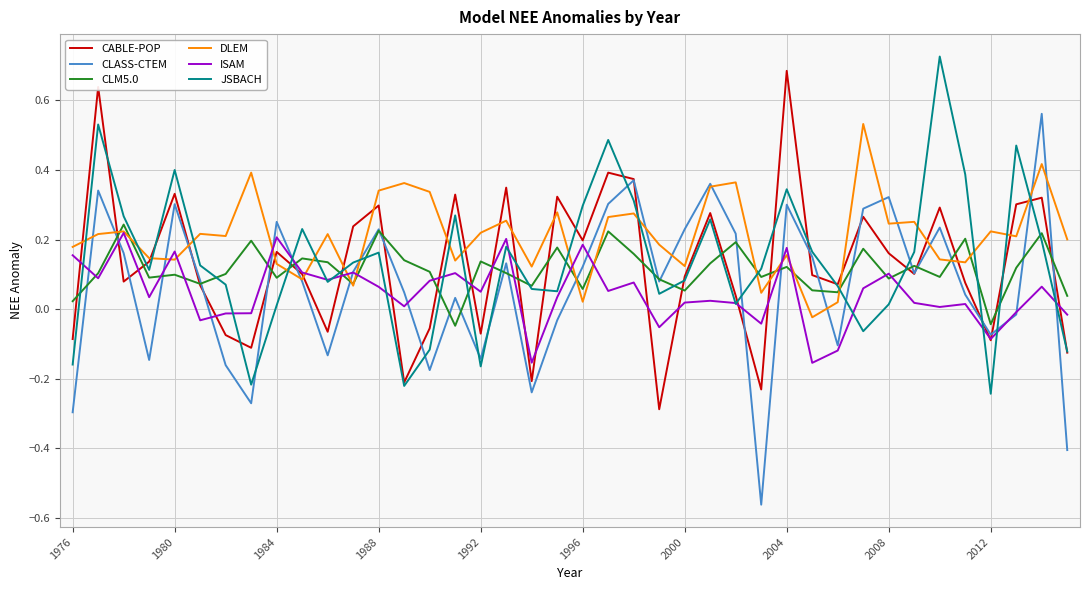

Which series has the largest range (max minus min)?

CLASS-CTEM